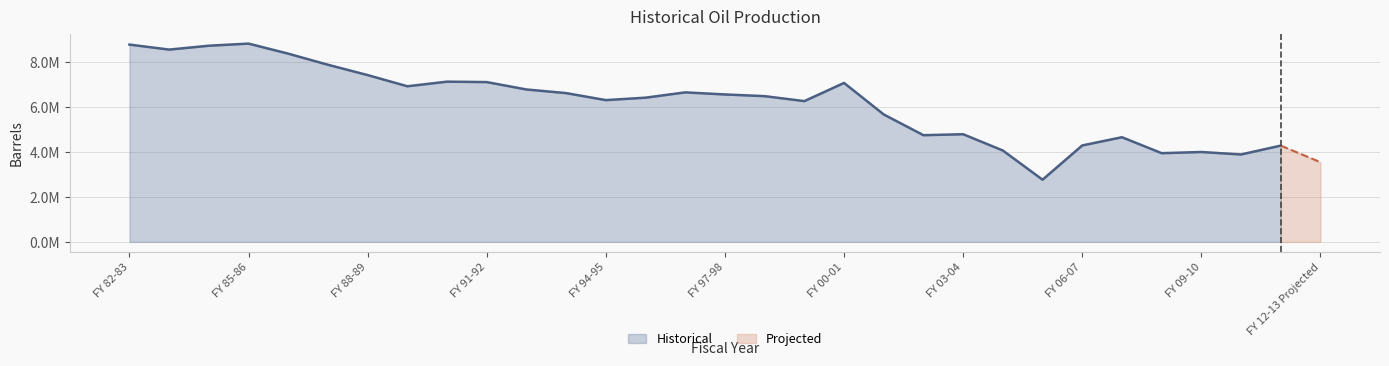

True or false: the data has more than 0 interior local peaks.

True